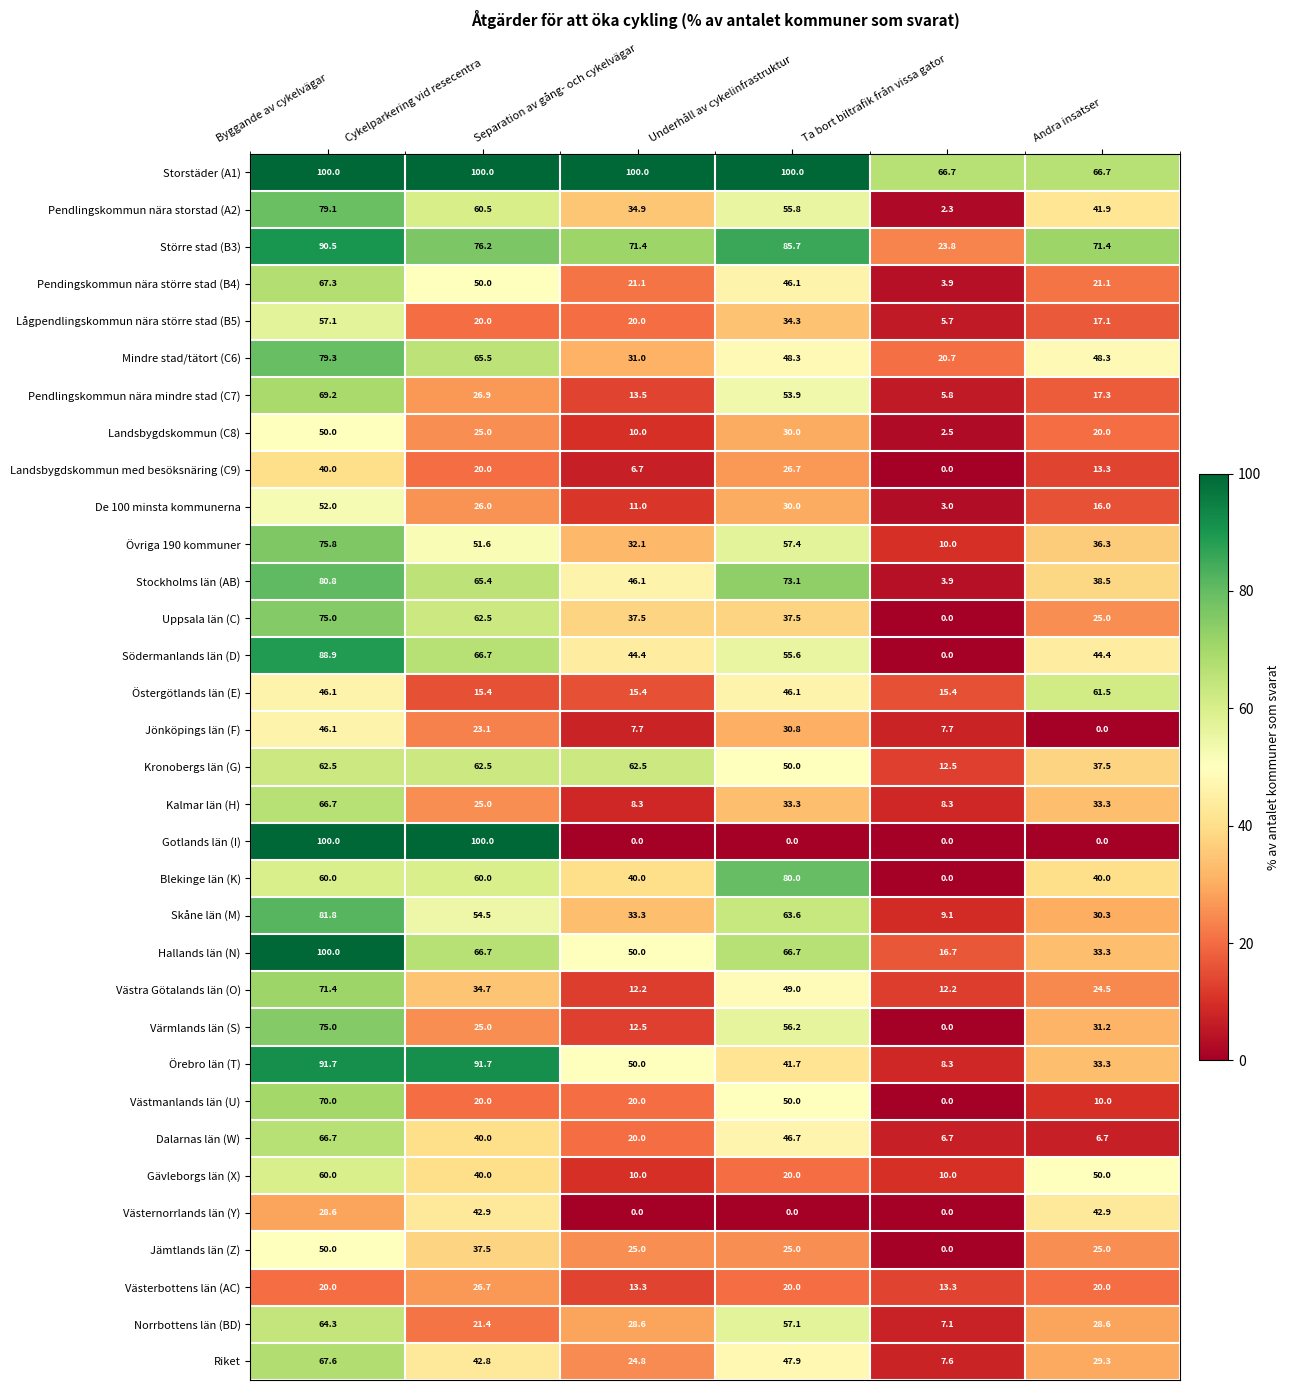

Which series changed the most between Separation av gång- och cykelvägar and Underhåll av cykelinfrastruktur?

Värmlands län (S)